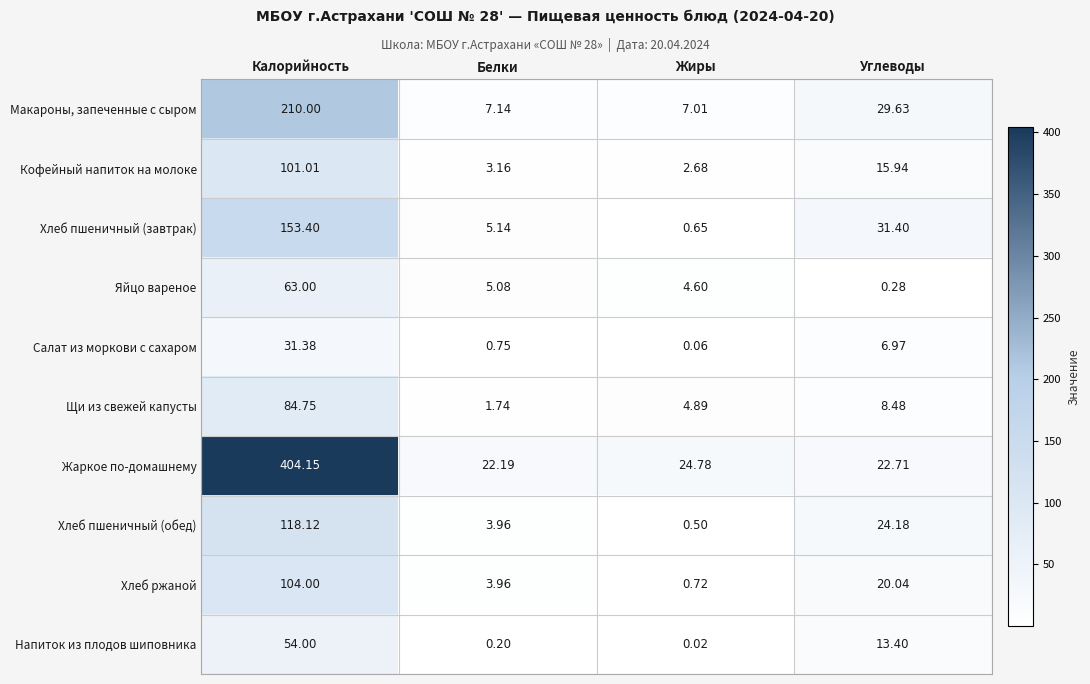

Rank the series by their maximum value, from highest to lowest.

Жаркое по-домашнему, Макароны, запеченные с сыром, Хлеб пшеничный (завтрак), Хлеб пшеничный (обед), Хлеб ржаной, Кофейный напиток на молоке, Щи из свежей капусты, Яйцо вареное, Напиток из плодов шиповника, Салат из моркови с сахаром